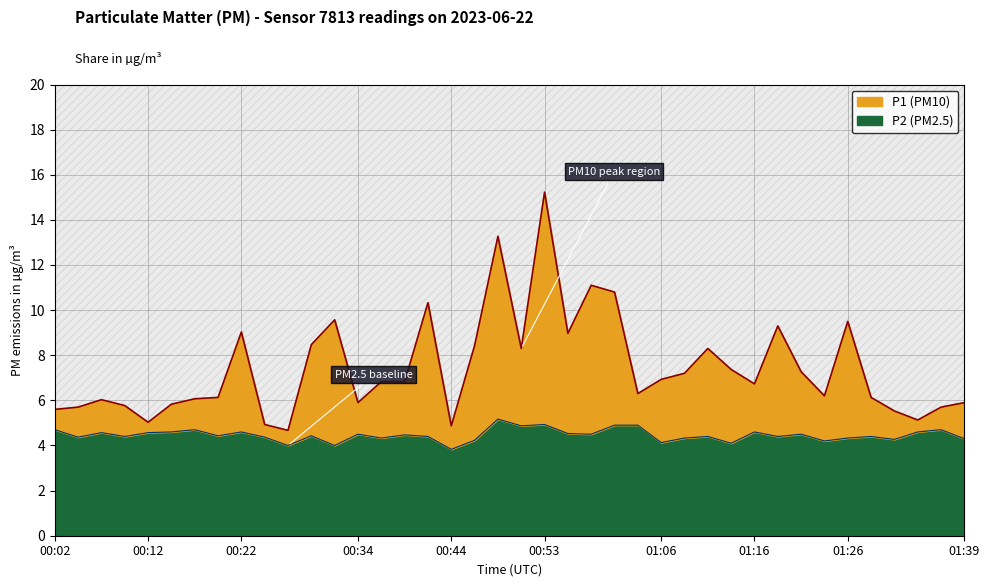

True or false: P1 and P2 intersect in this chart.

False